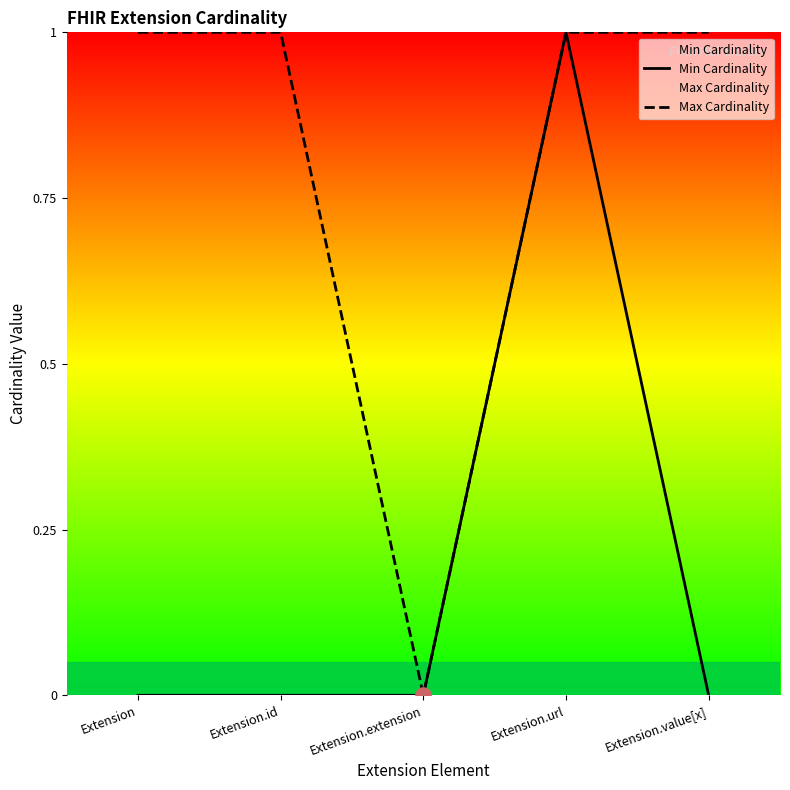

What are all the series names shown in the legend?

Min Cardinality, Max Cardinality